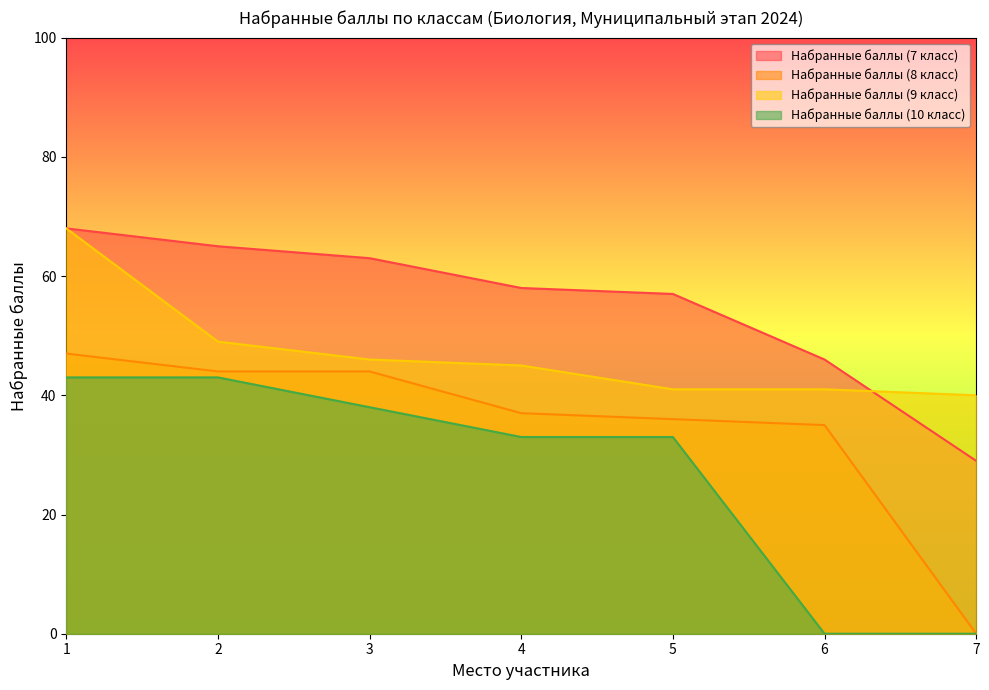

What is the difference between the Набранные баллы (10 класс) values at 7 and 2?

43